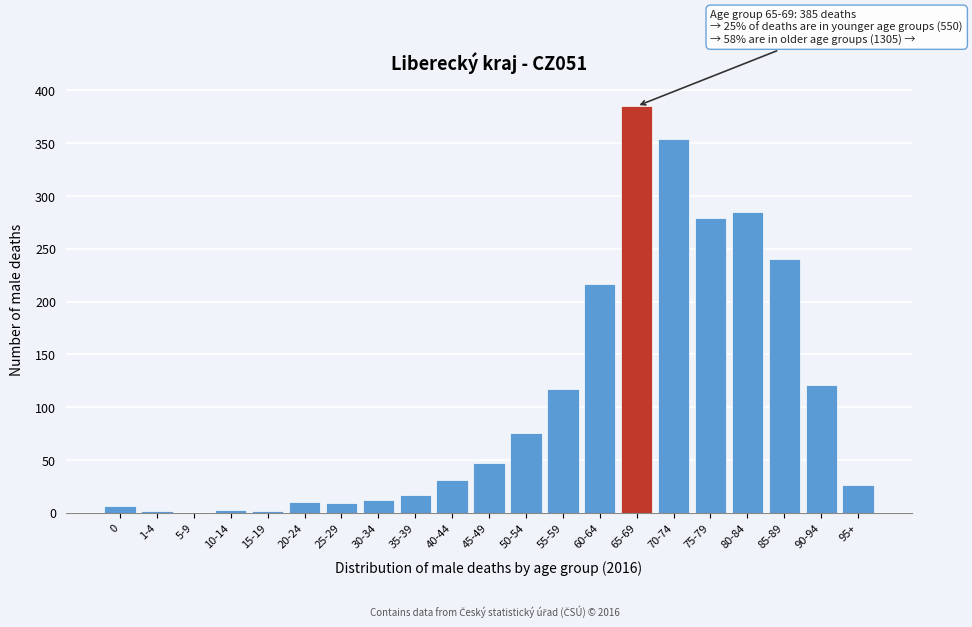

Where is the data nearest to the value 192?

60-64